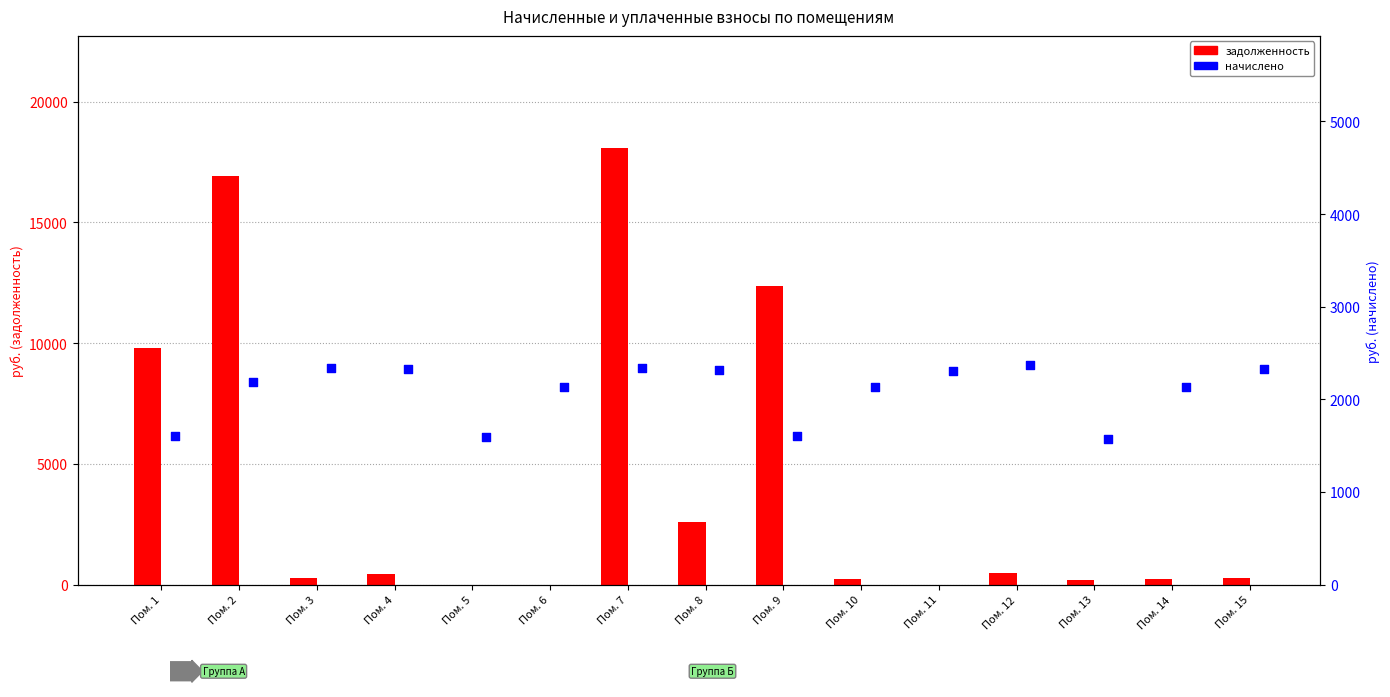

What are all the series names shown in the legend?

задолженность, начислено